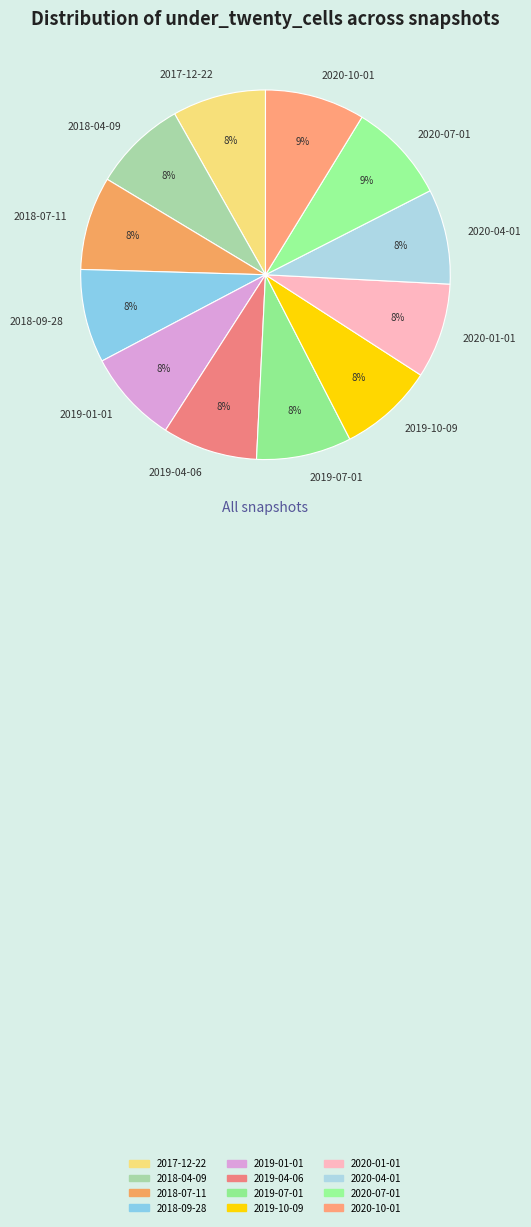

Is there a majority slice in this chart?

No